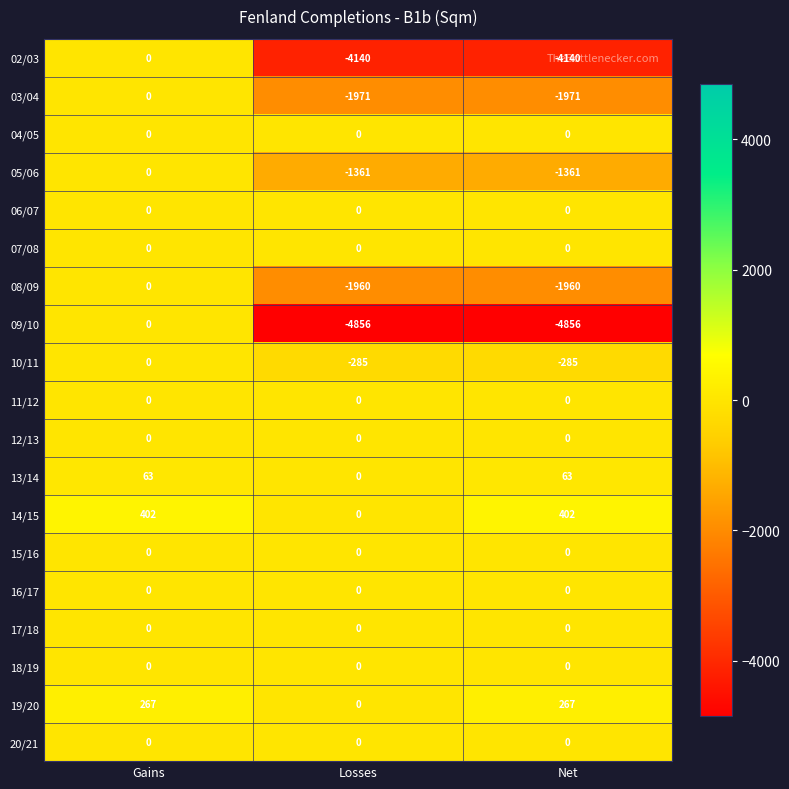

The value of 12/13 at Gains is 0. True or false?

True